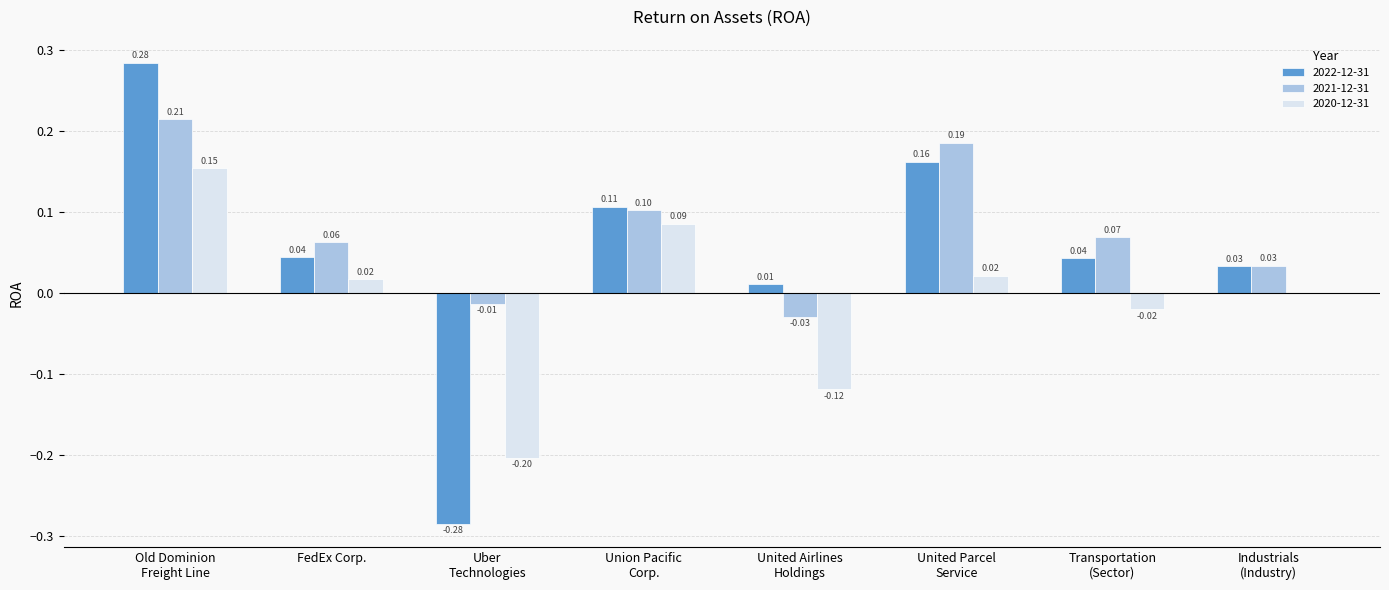

Which series has the largest total across all categories?

2021-12-31